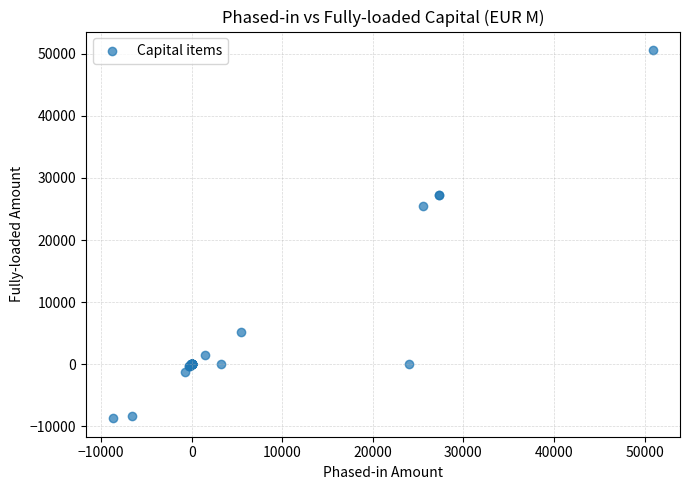

What Y value in the scatter plot is closest to 20950?

25503.6